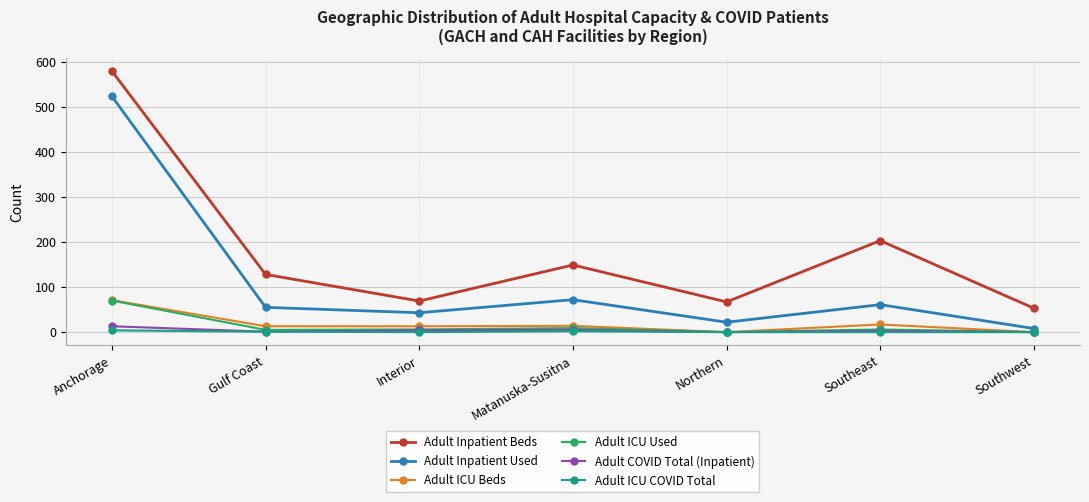

What is the total value across all series at Gulf Coast?

203